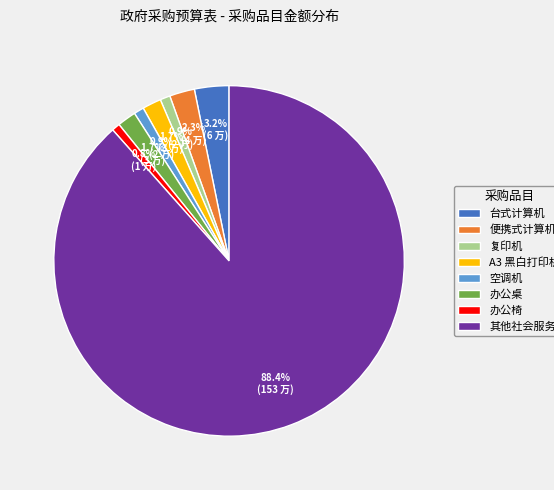

Which category has the biggest portion of the pie?

其他社会服务